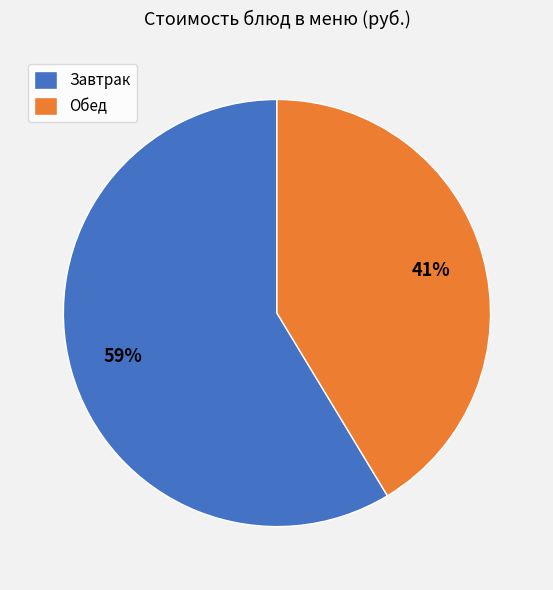

To the nearest percent, what is the average slice percentage?

50%